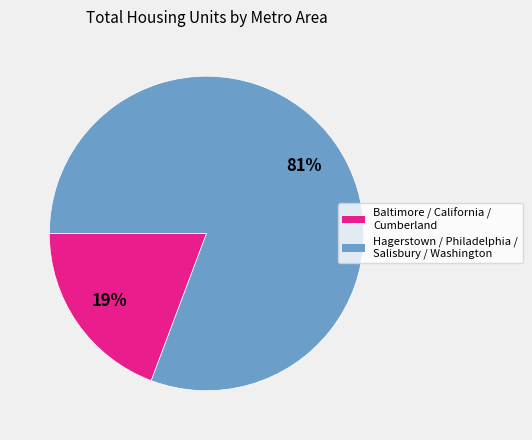

Does any single category account for the majority?

Yes